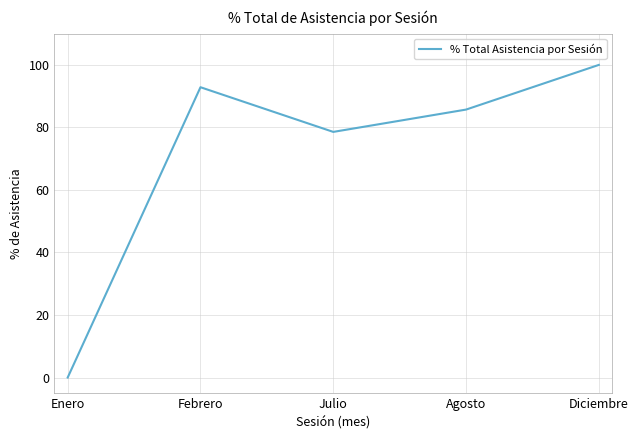

How many distinct data groups are displayed?

1